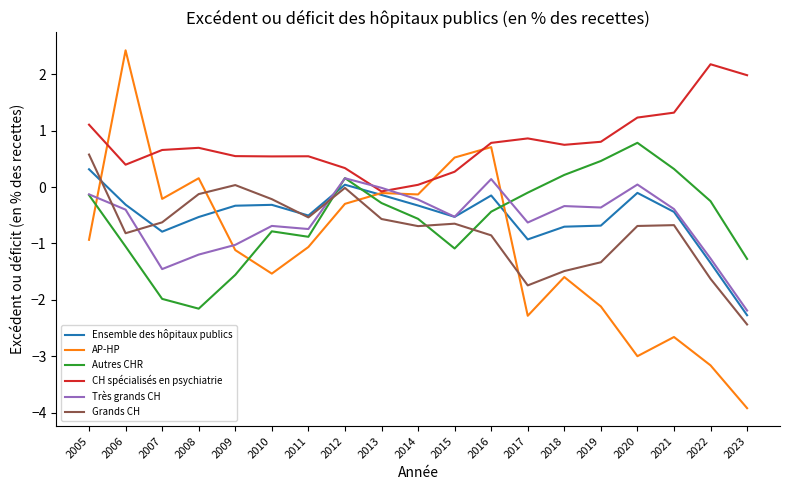

Is it true that CH spécialisés en psychiatrie equals 0.9 at 2017?

True